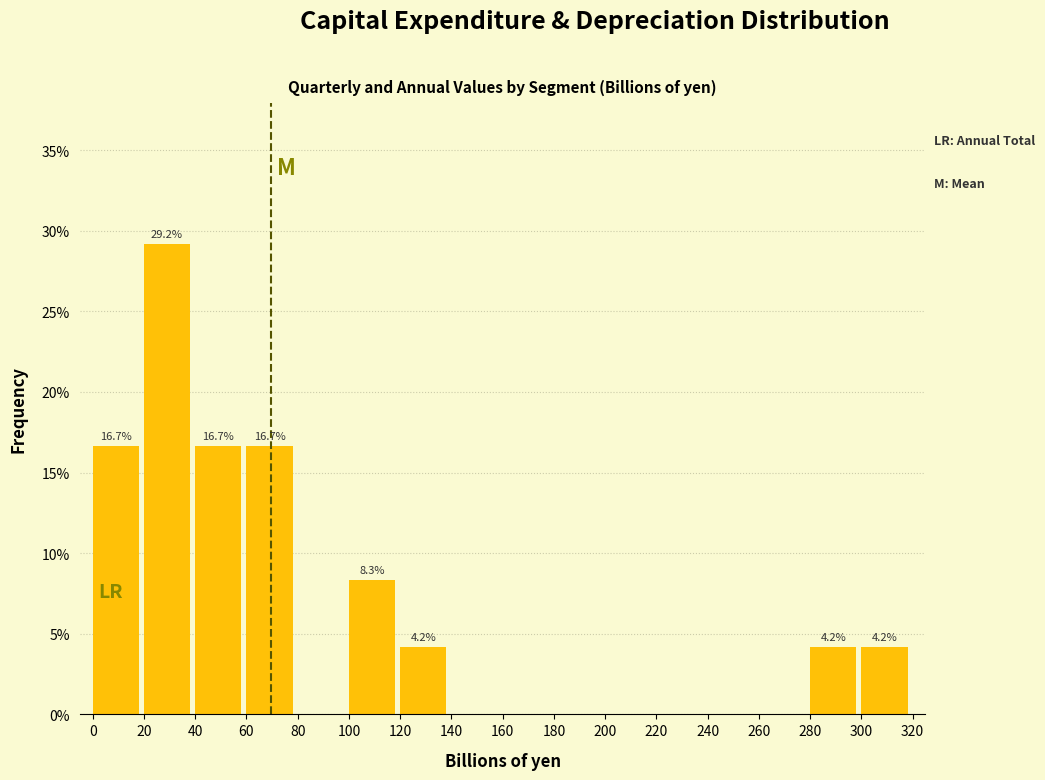

Which range on the x-axis has the tallest bar?

20 to 40